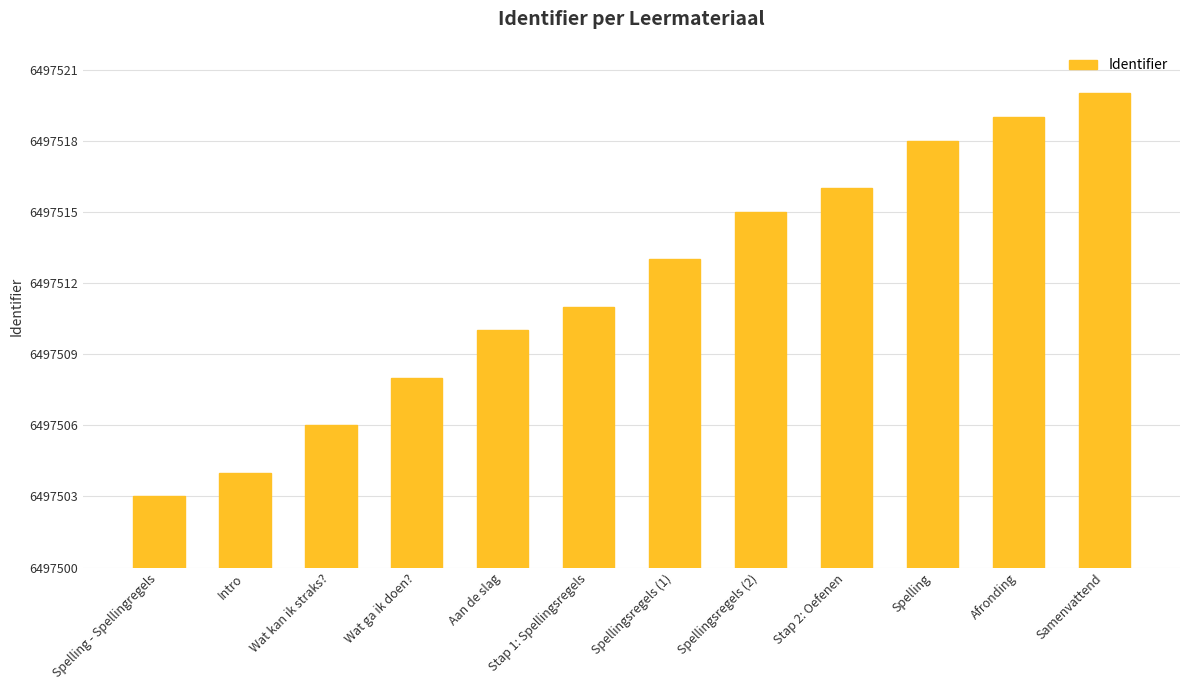

What is the approximate value at Stap 2: Oefenen?

6497516